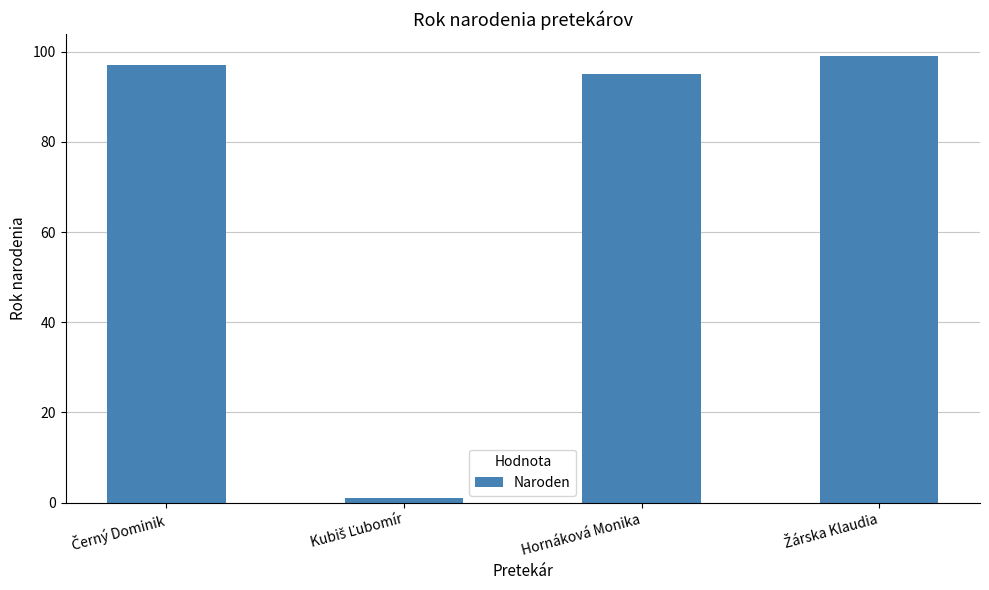

What is the value of the 4th bar from the left?

99